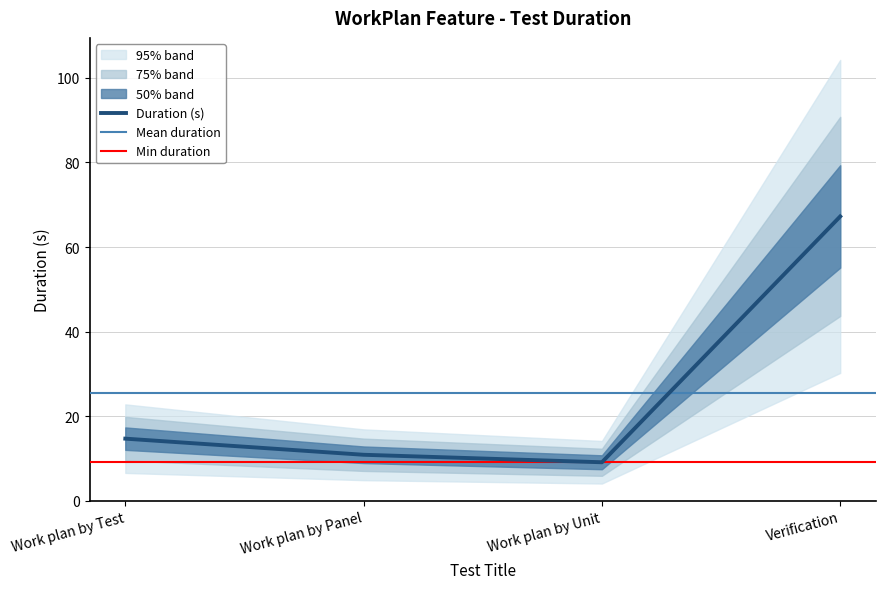

How many values exceed 14?

2